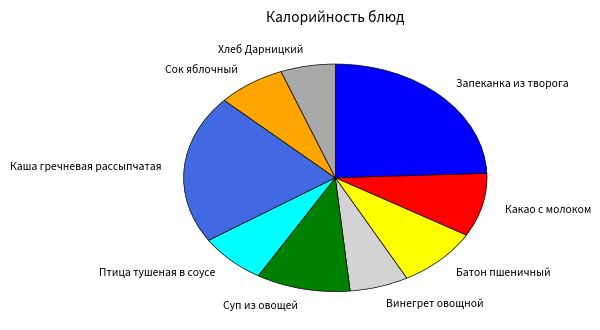

Does Каша гречневая рассыпчатая represent more than half of the total?

No